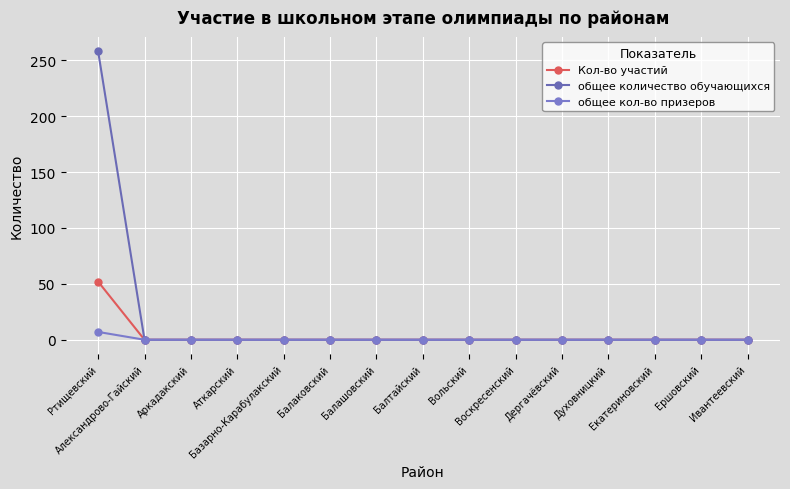

True or false: общее количество обучающихся has a value of 0 at Вольский.

True